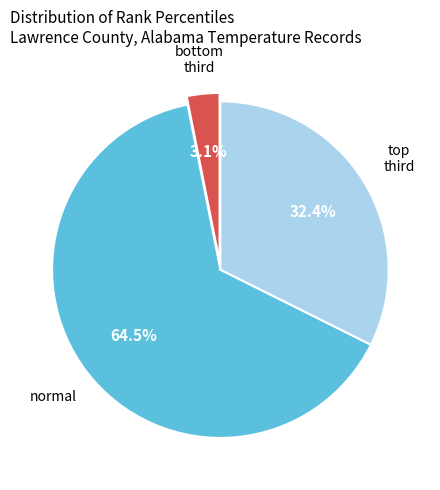

To the nearest percent, what is the average slice percentage?

33%